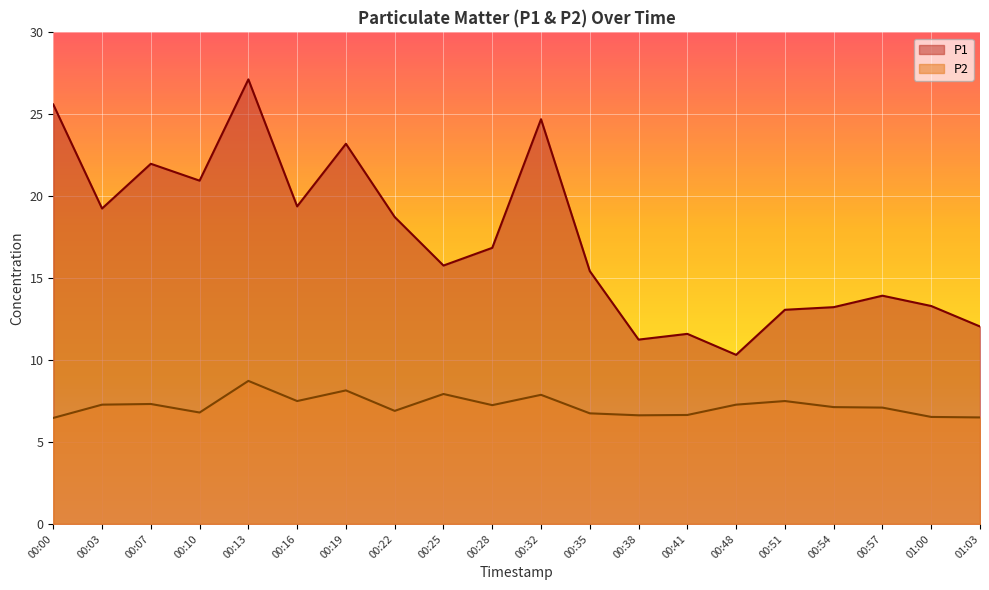

In P2, how many points are lower than both neighbors (excluding endpoints)?

5